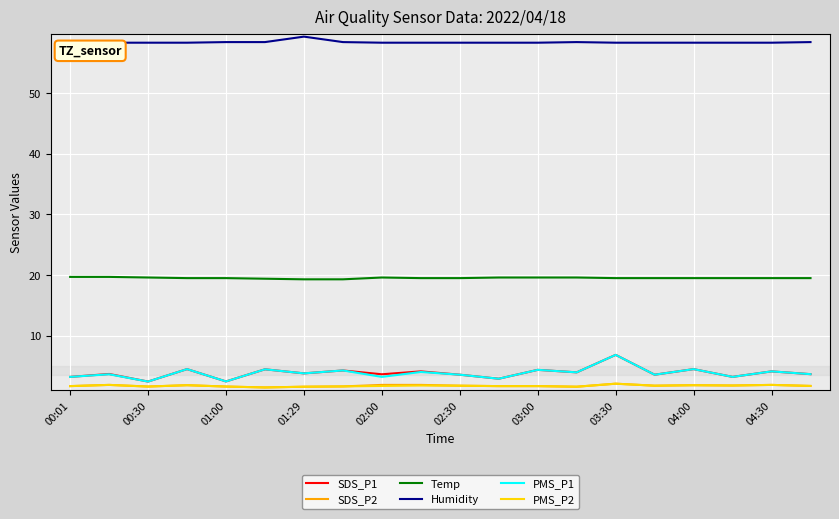

True or false: Humidity and SDS_P1 intersect in this chart.

False